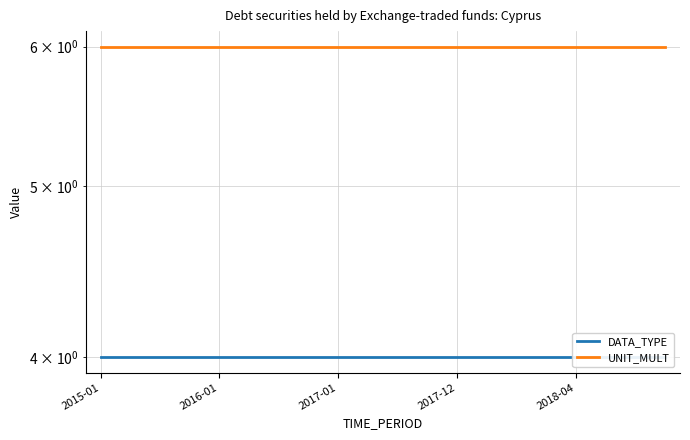

What is the maximum value shown in the chart?

6